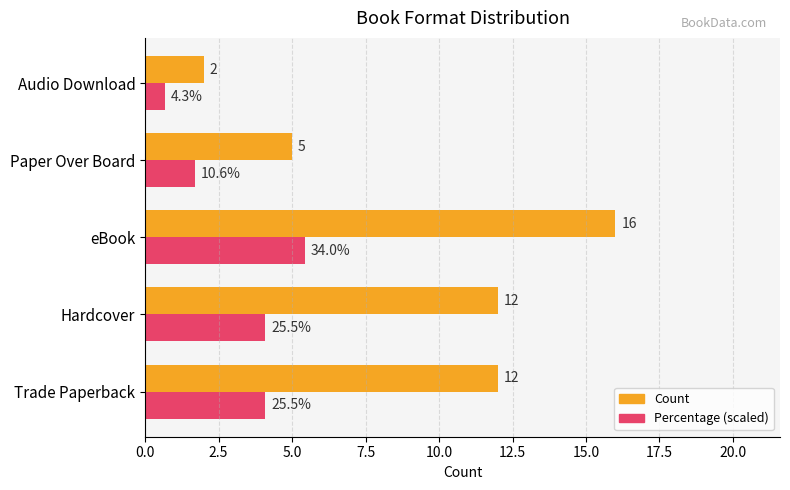

At which category is the sum across all series the highest?

eBook